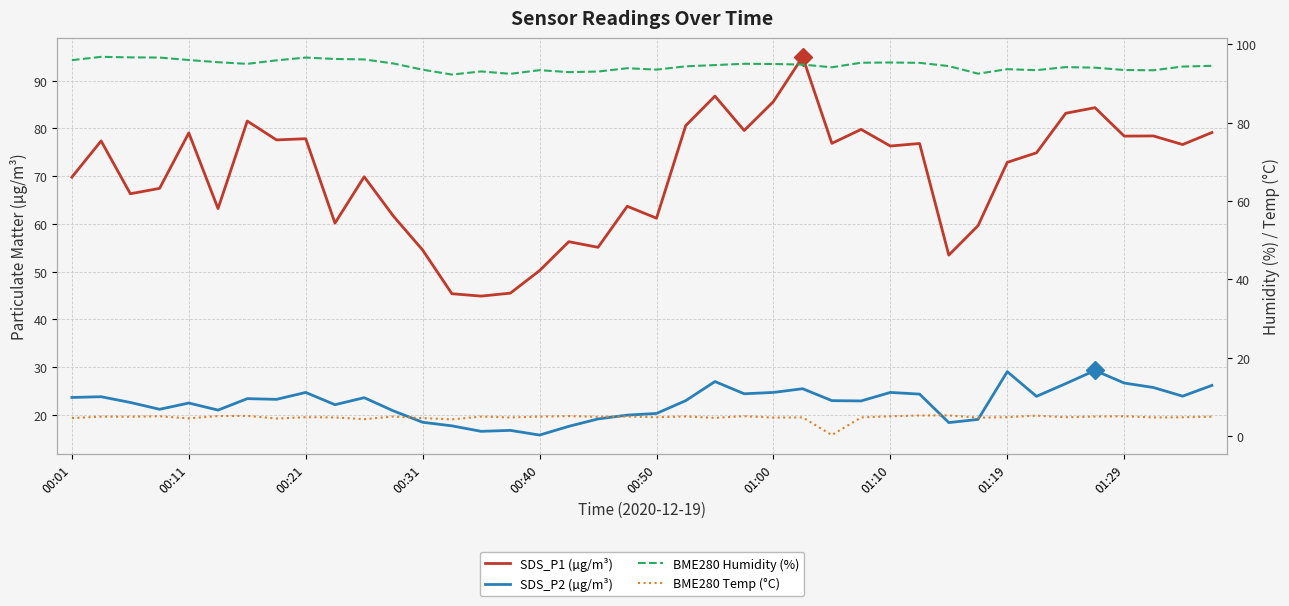

How many lines are shown in the chart?

4